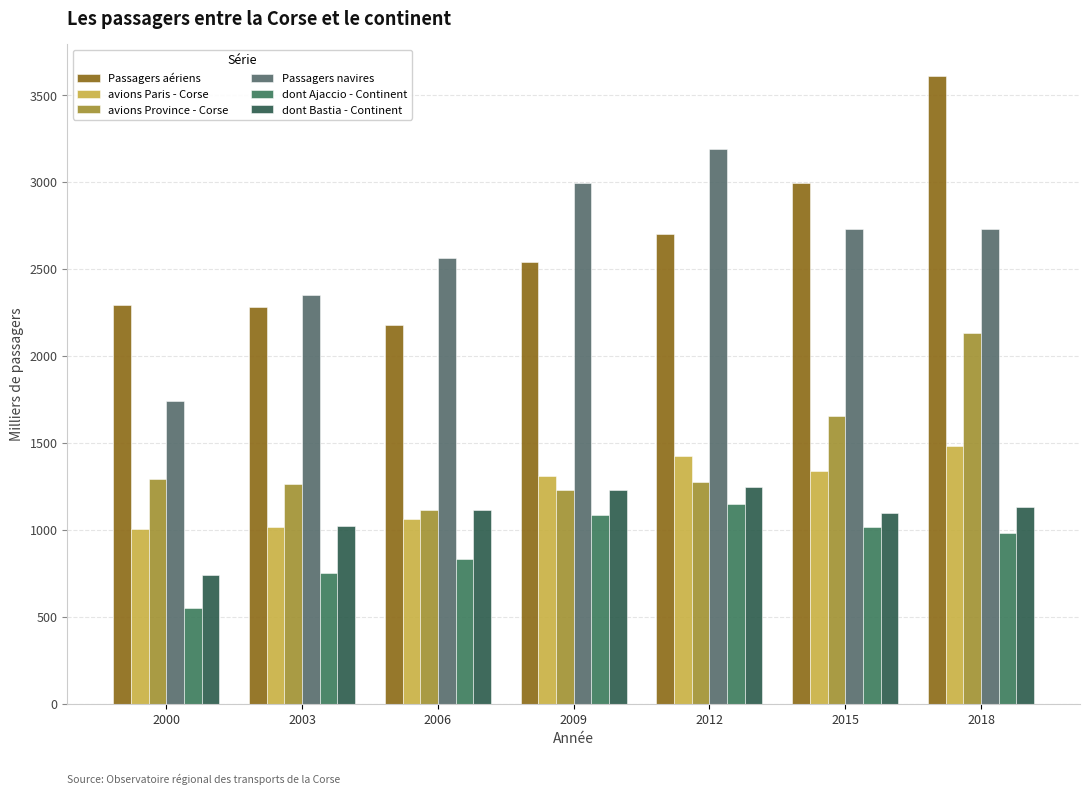

How many bars are there in total?

42